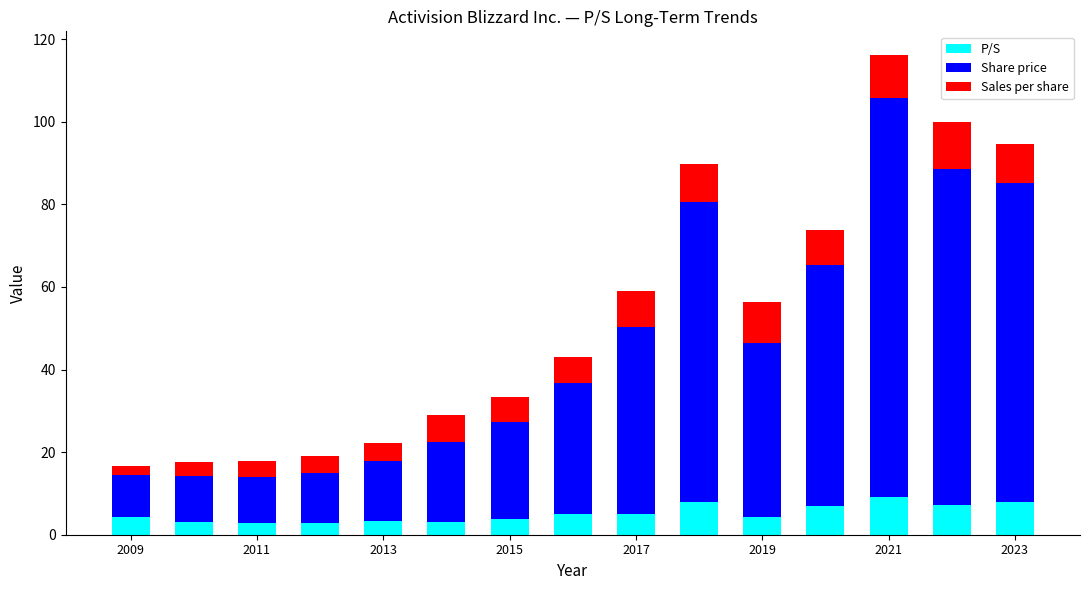

What is the sum of all P/S values?

77.2